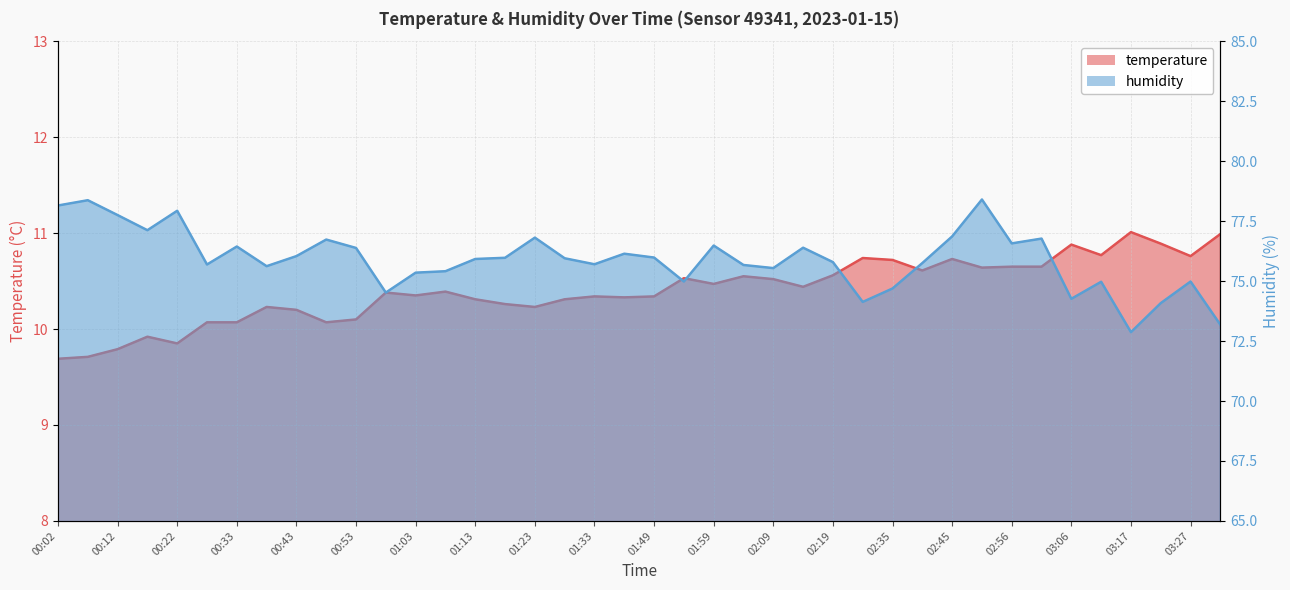

Which has a higher value, 03:01 or 00:27?

03:01